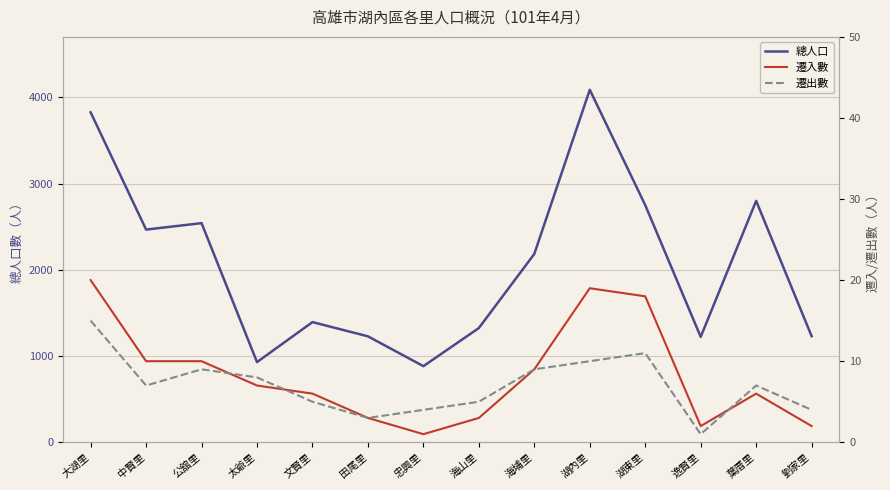

What is the label of the 10th point from the left?

湖內里